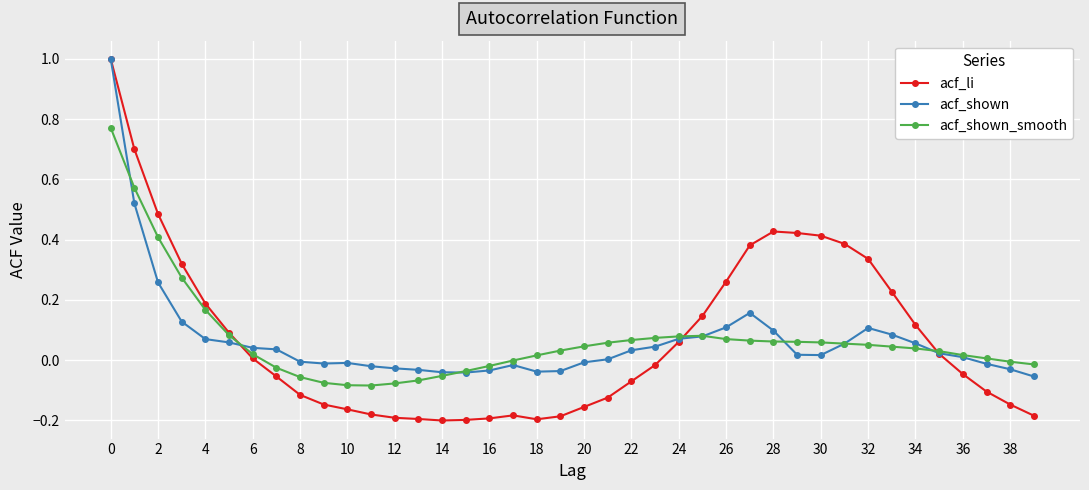

What is the maximum value shown in the chart?

1.0